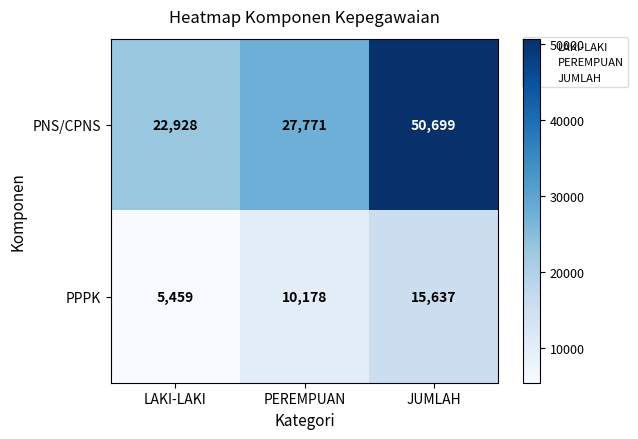

What is the difference between the maximum and minimum values in the PNS/CPNS series?

27771